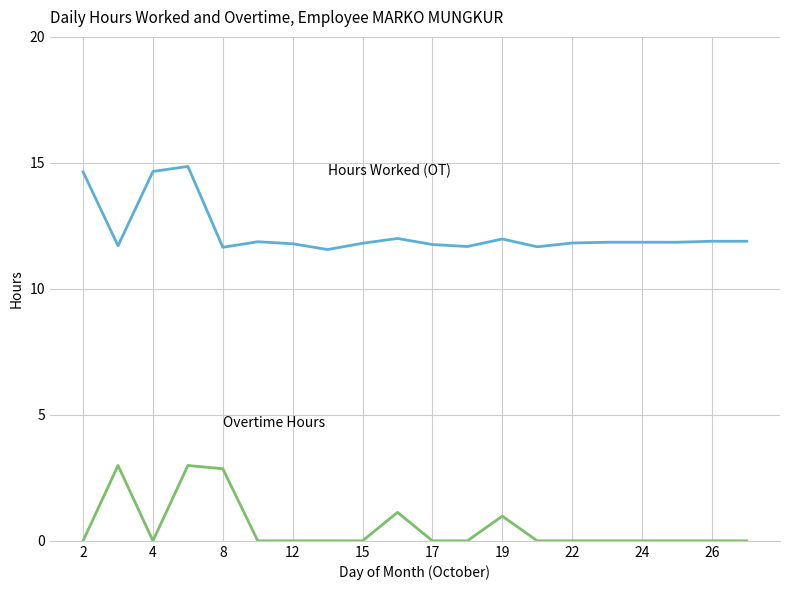

What is the maximum value shown in the chart?

14.9